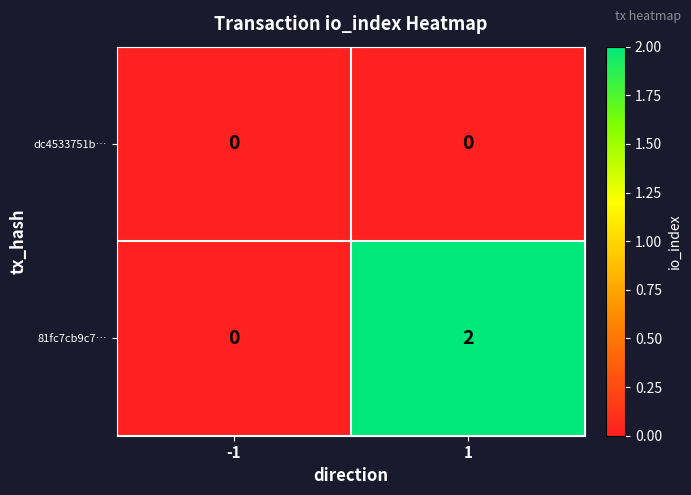

Is it true that 81fc7cb9c7… equals 3 at 1?

False